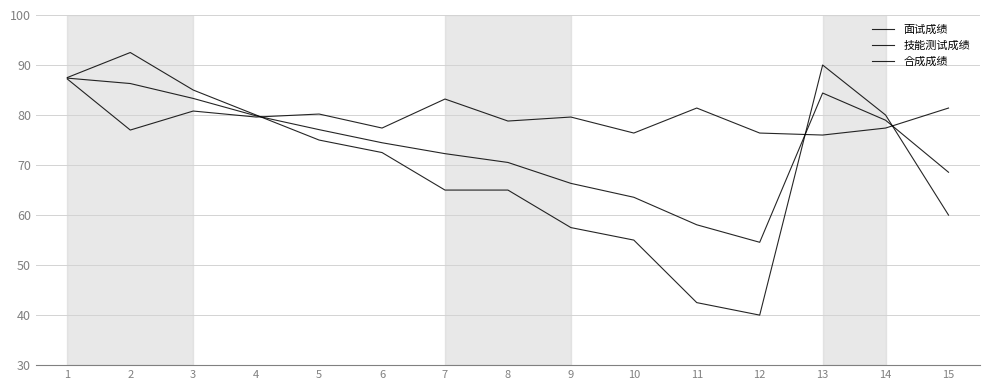

How many lines are shown in the chart?

3